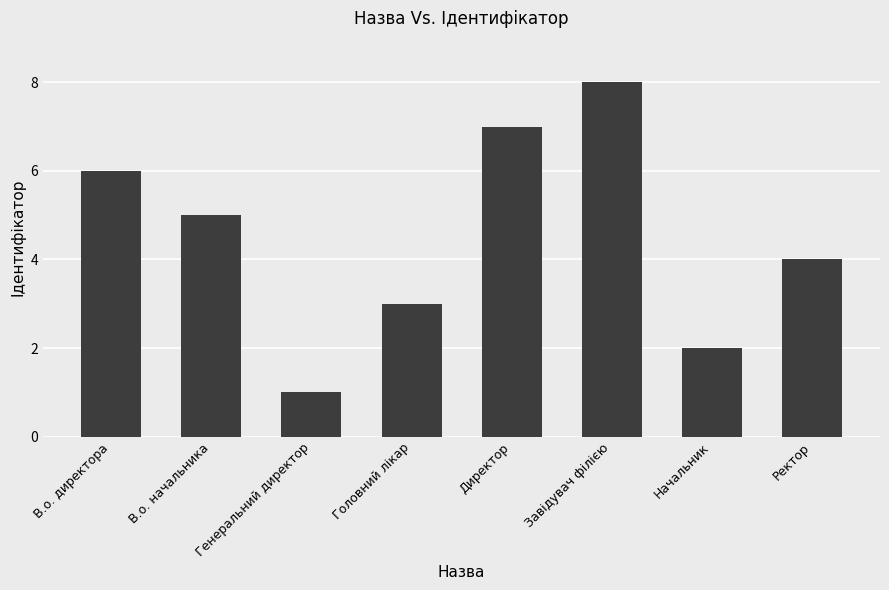

Where does the data first go above 5?

В.о. директора